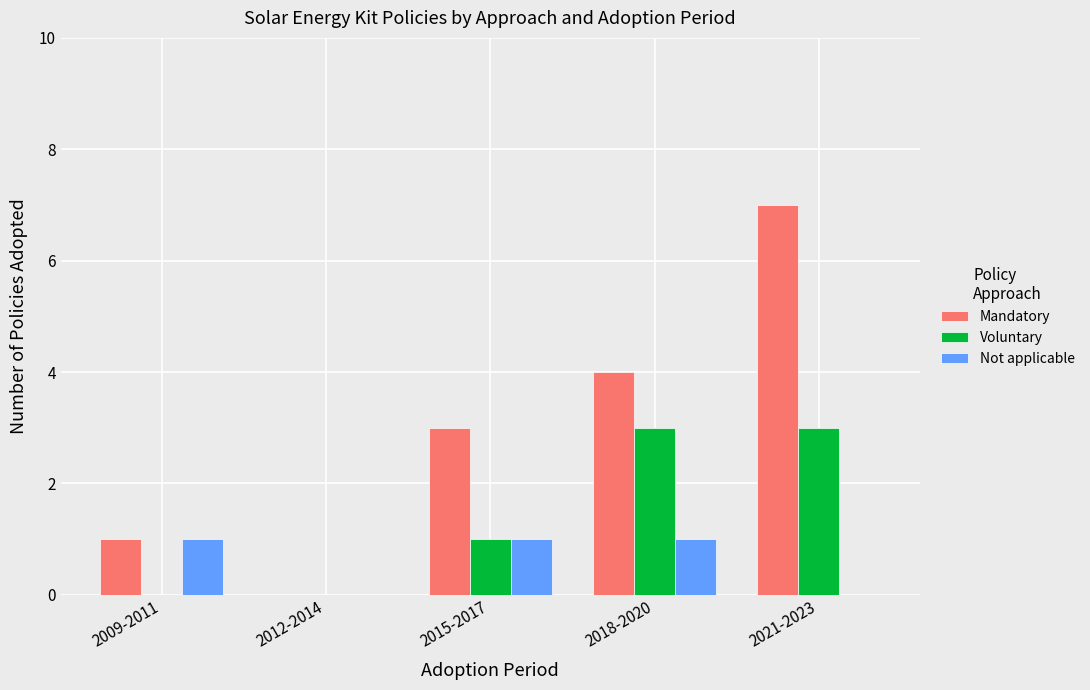

What are all the series names shown in the legend?

Mandatory, Voluntary, Not applicable